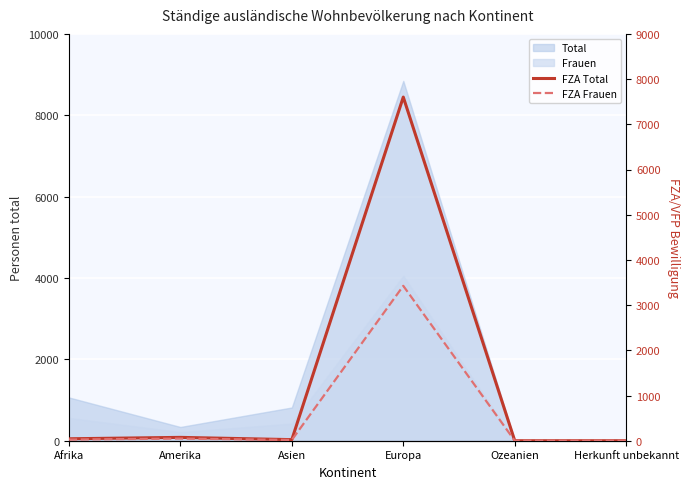

True or false: FZA Frauen and FZA Total cross at least once.

False